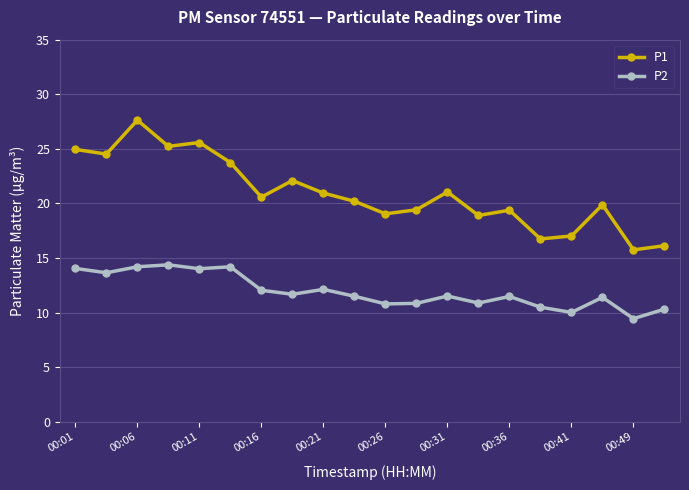

What is the value of the P2 point at the 6th from the left?

14.2